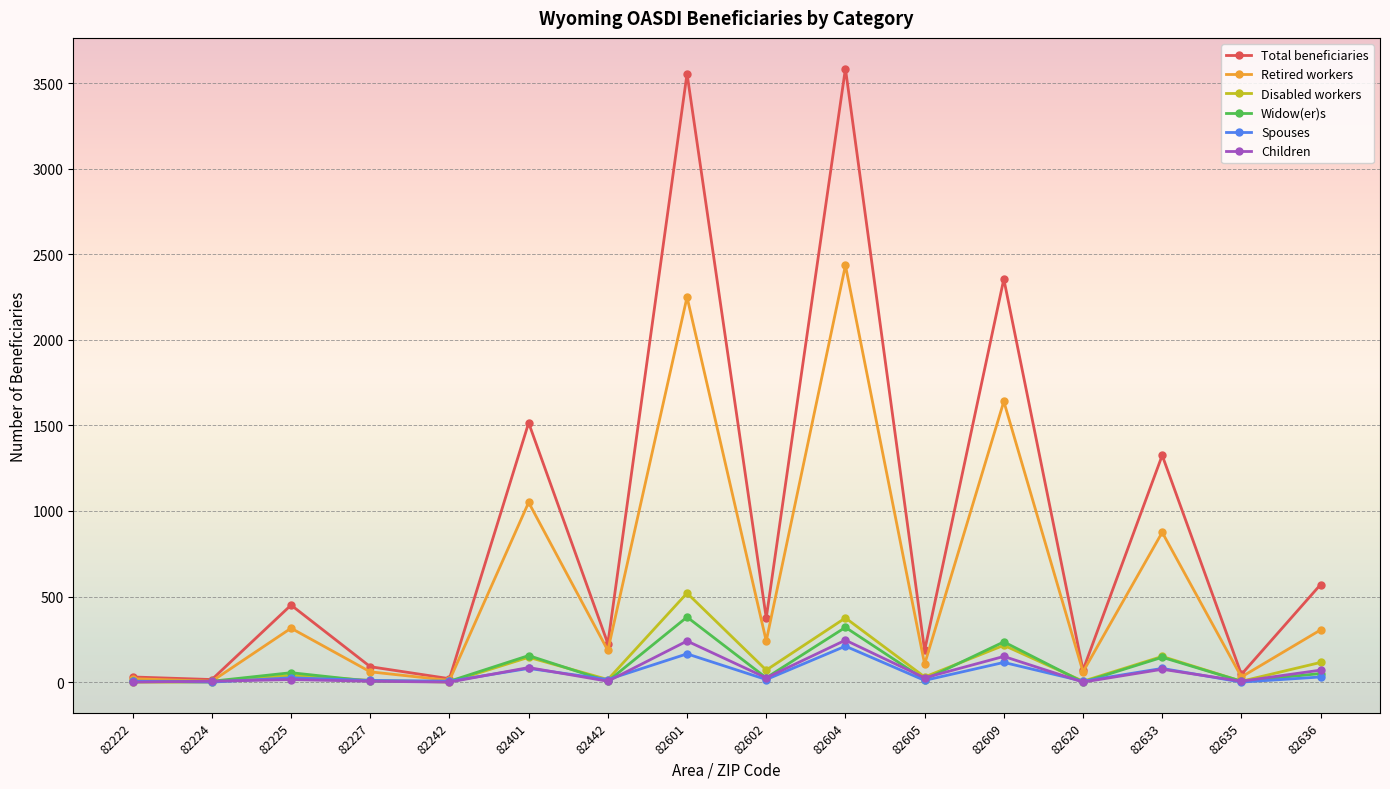

What is the value of the Disabled workers point at the 6th from the left?

145